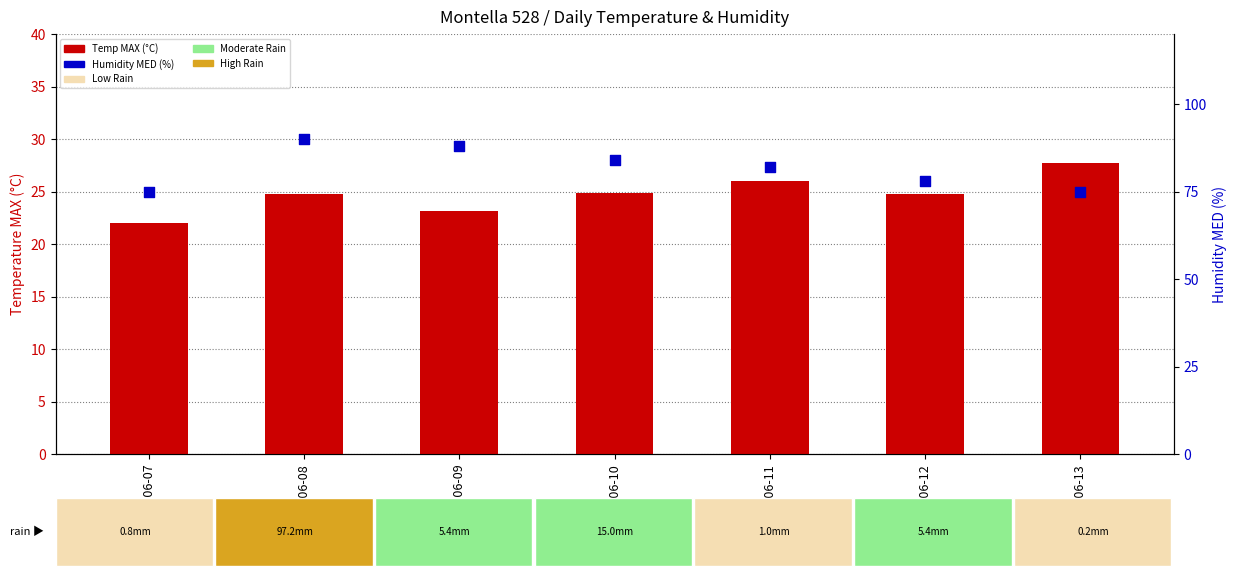

Which series contains the lowest Y value?

Temp MAX (°C)